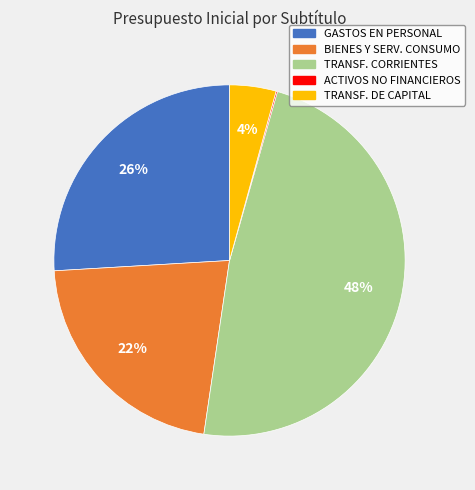

Is there a majority slice in this chart?

No